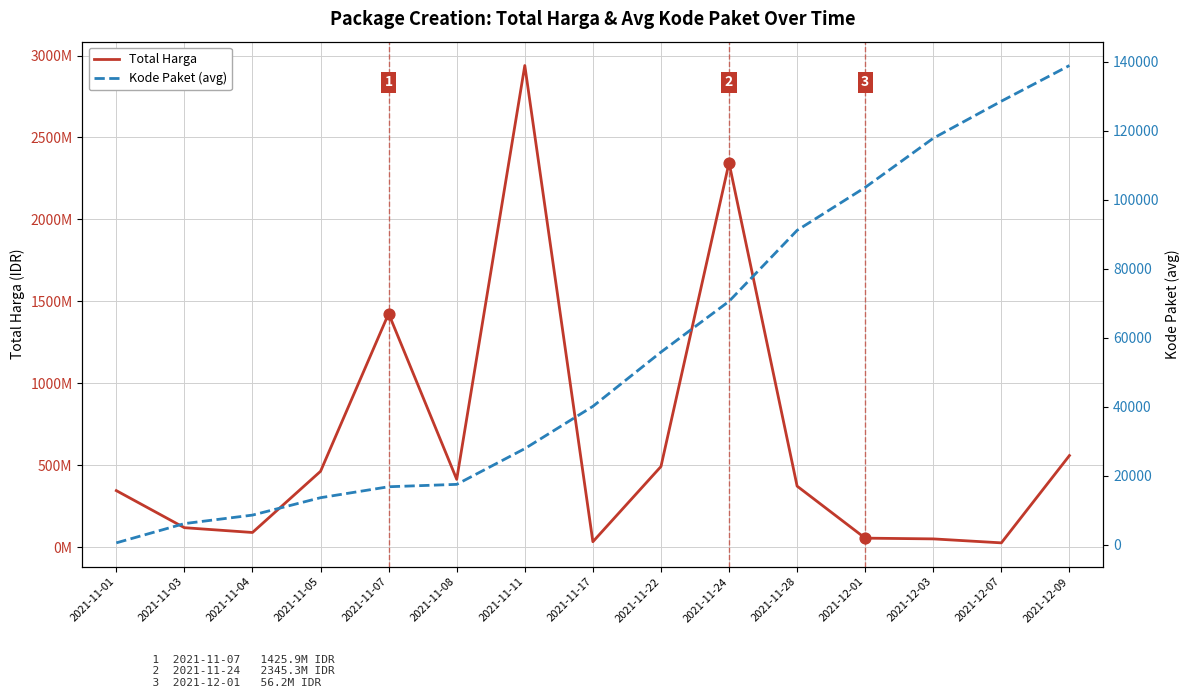

Which series reaches the minimum Y coordinate?

Kode Paket (avg)